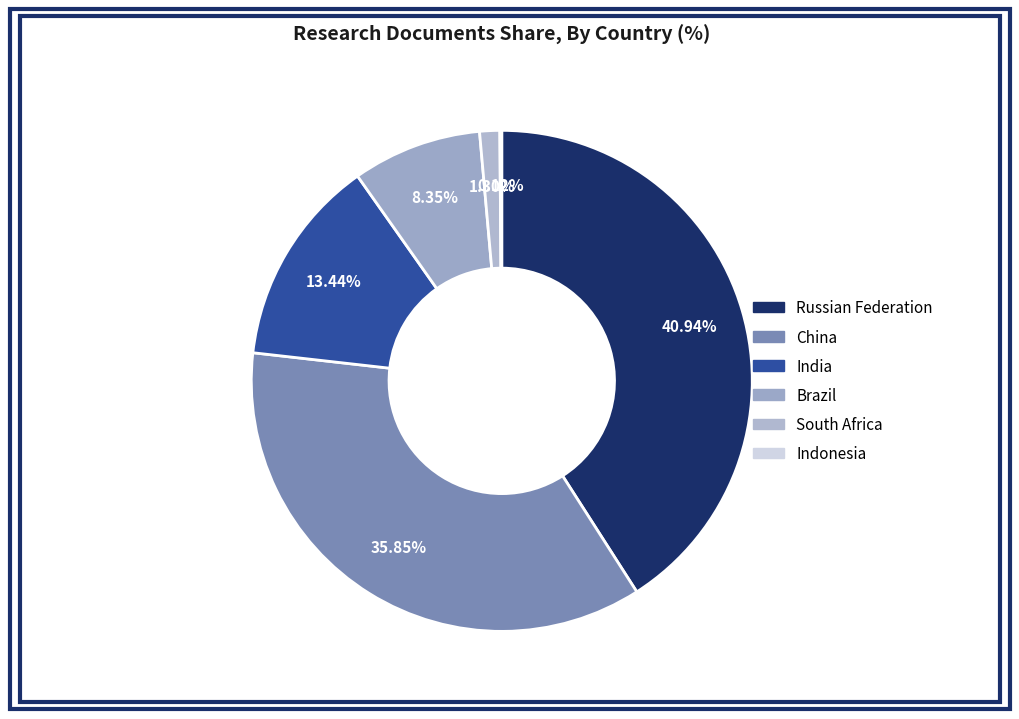

Count the number of slices in the pie.

6